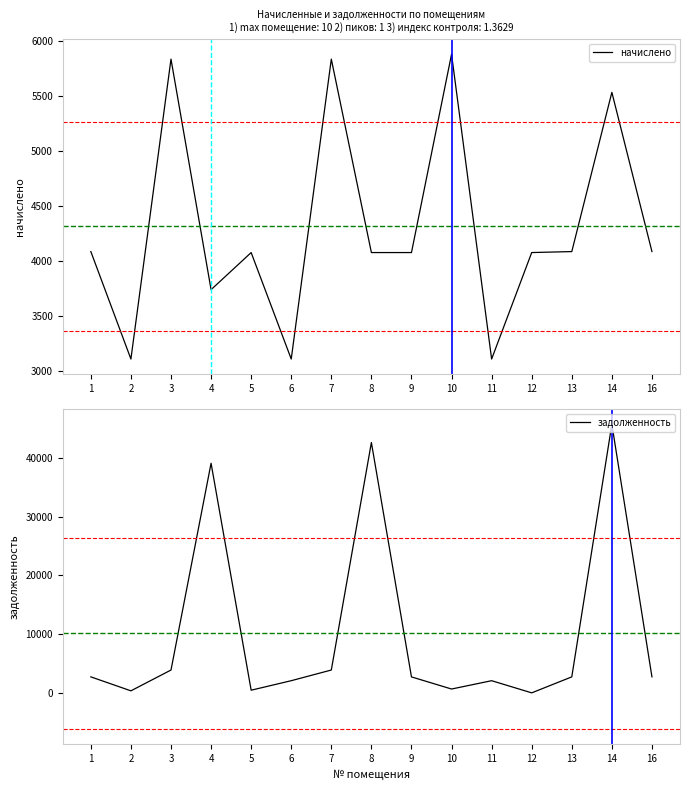

Rank the series by their average value, from lowest to highest.

начислено, задолженность